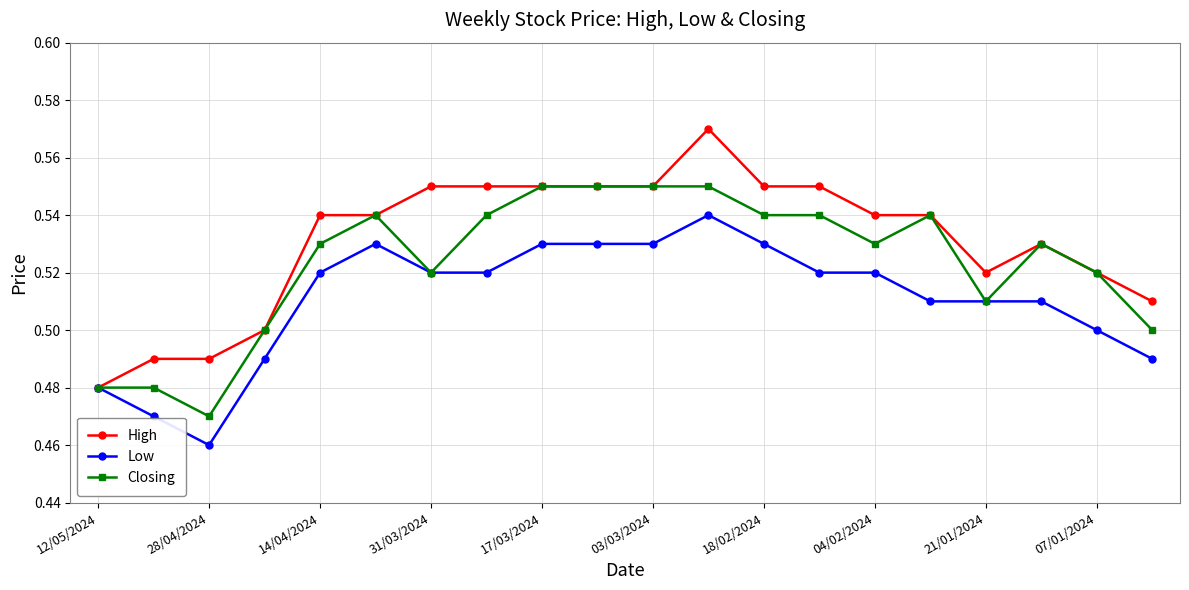

At how many categories does at least one series exceed 0?

20